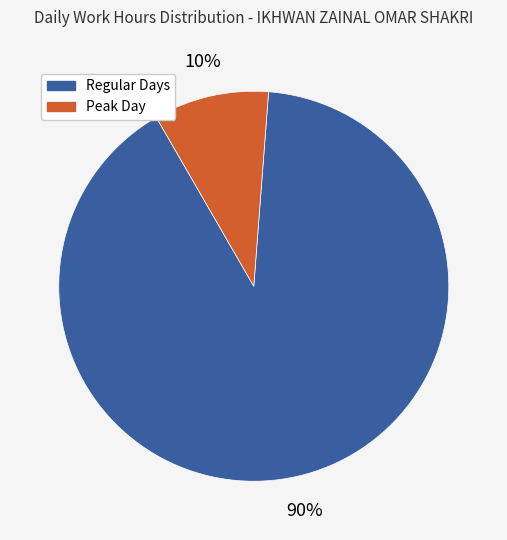

How many slices are in this pie chart?

2